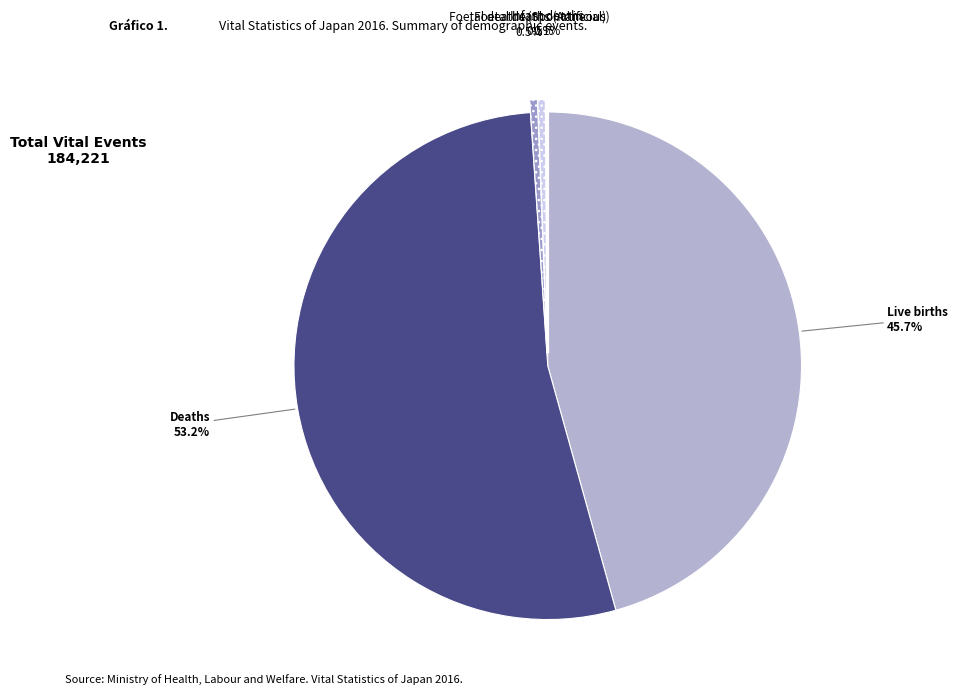

How much of the chart is everything except Deaths?

46.8%